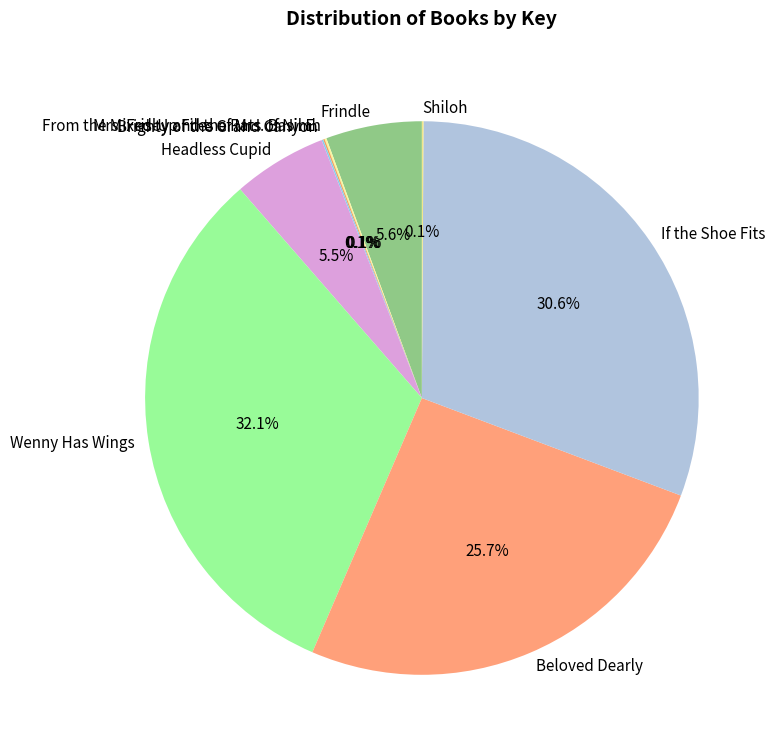

Does Frindle represent more than half of the total?

No